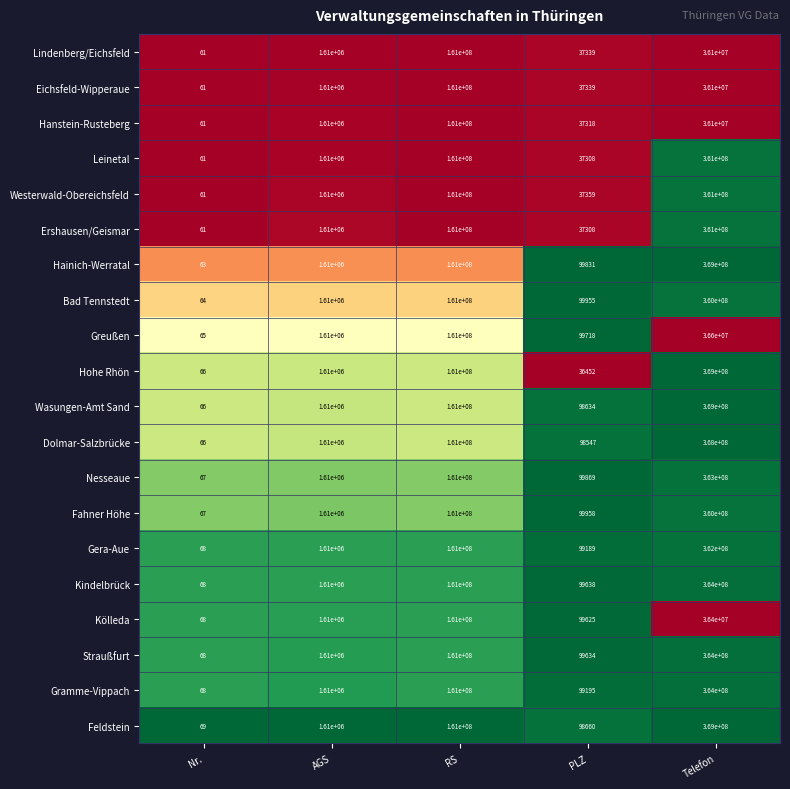

True or false: Greußen has a value of 9261827 at Telefon.

False